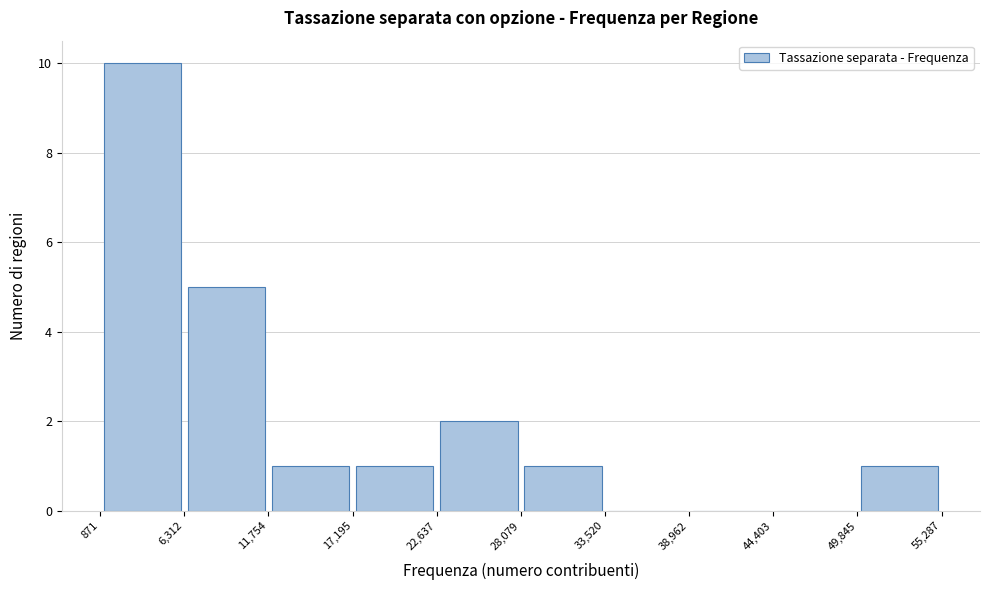

Reading left to right, transcribe this chart: for each bar, give the range it covers on the x-axis and its height. The values are not printed on the chart, so give them approximately, as read against the axis.

871 to 6,312: 10
6,312 to 11,754: 5
11,754 to 17,195: 1
17,195 to 22,637: 1
22,637 to 28,079: 2
28,079 to 33,520: 1
33,520 to 38,962: 0
38,962 to 44,403: 0
44,403 to 49,845: 0
49,845 to 55,287: 1